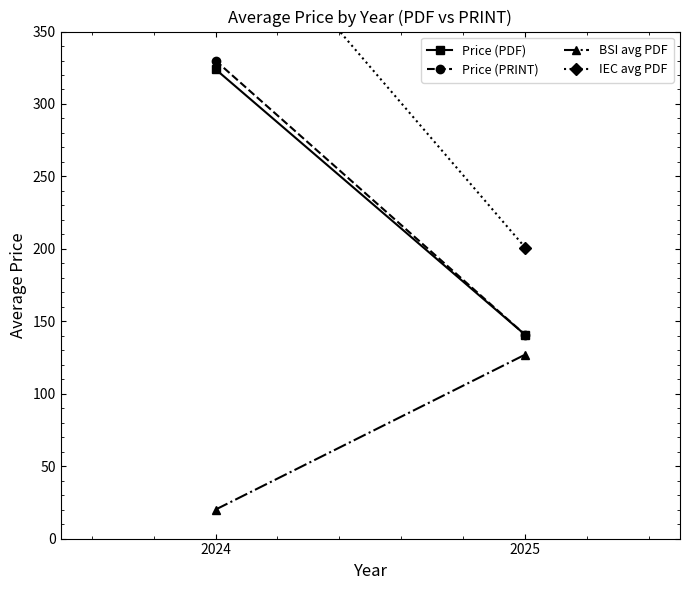

What are all the series names shown in the legend?

Price (PDF), Price (PRINT), BSI avg PDF, IEC avg PDF